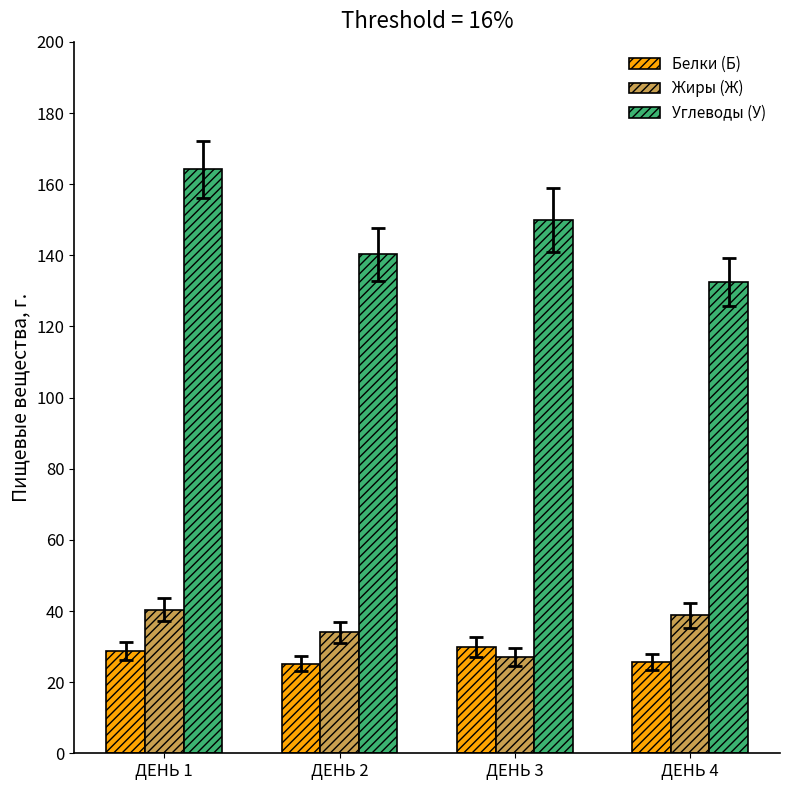

What is the maximum value for Жиры (Ж)?

40.4